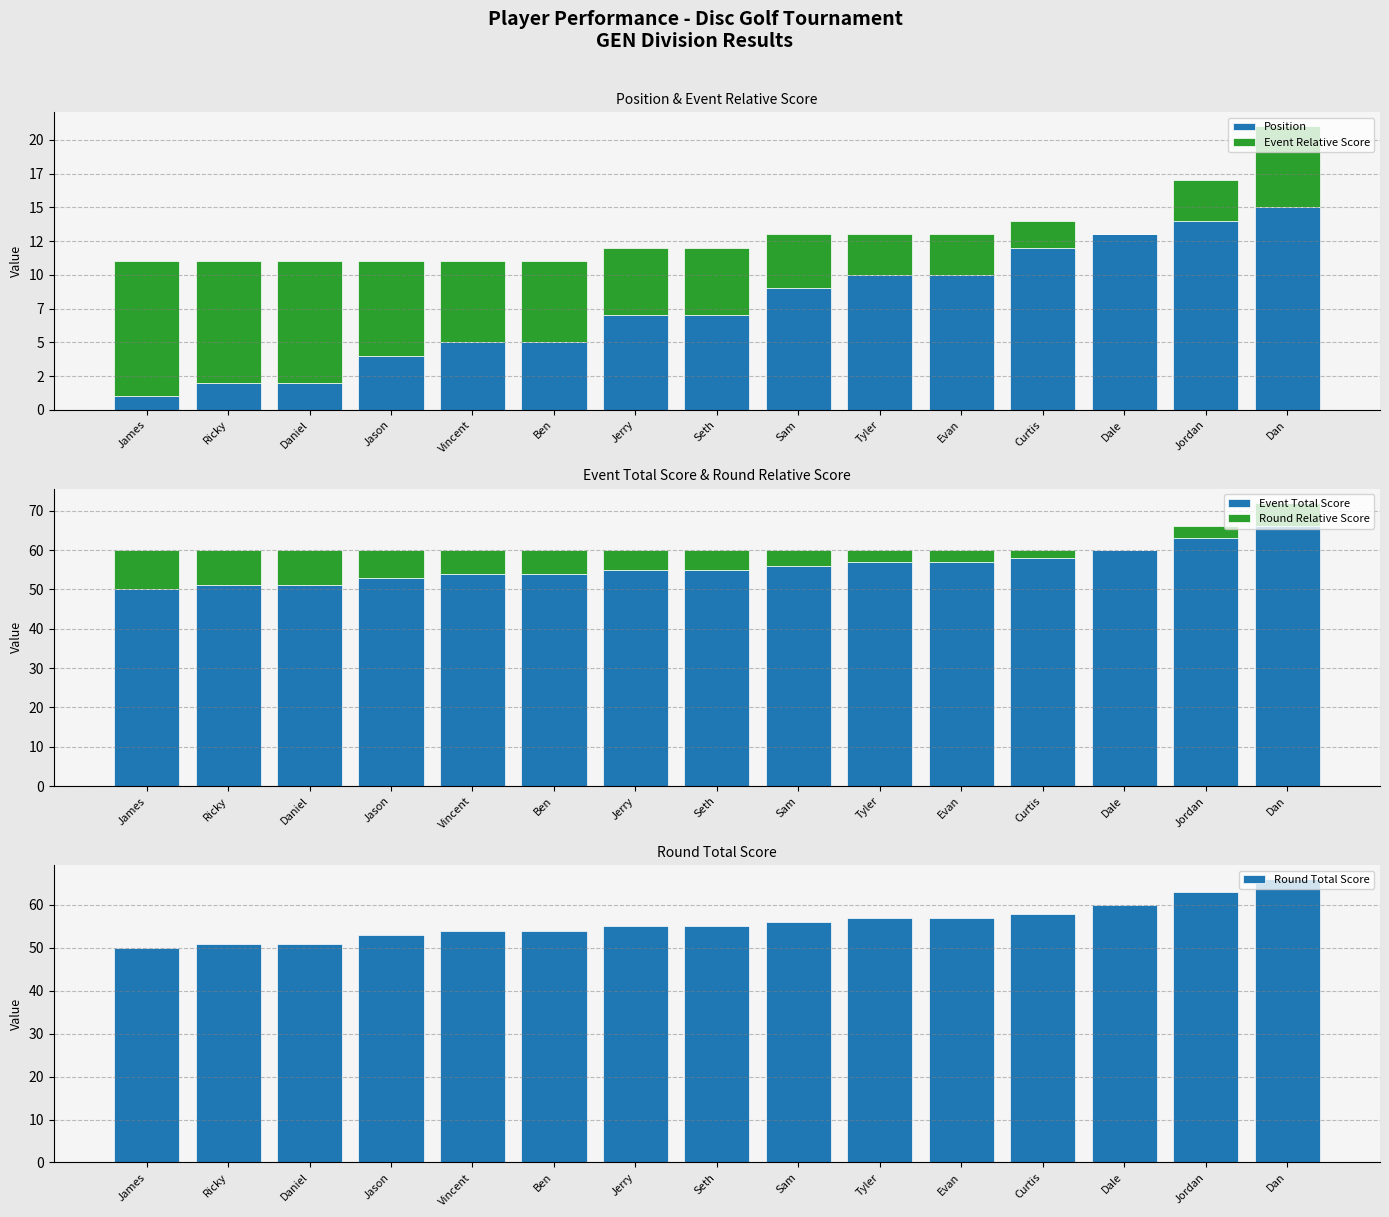

The Round Total Score series shows 89 at Vincent. True or false?

False